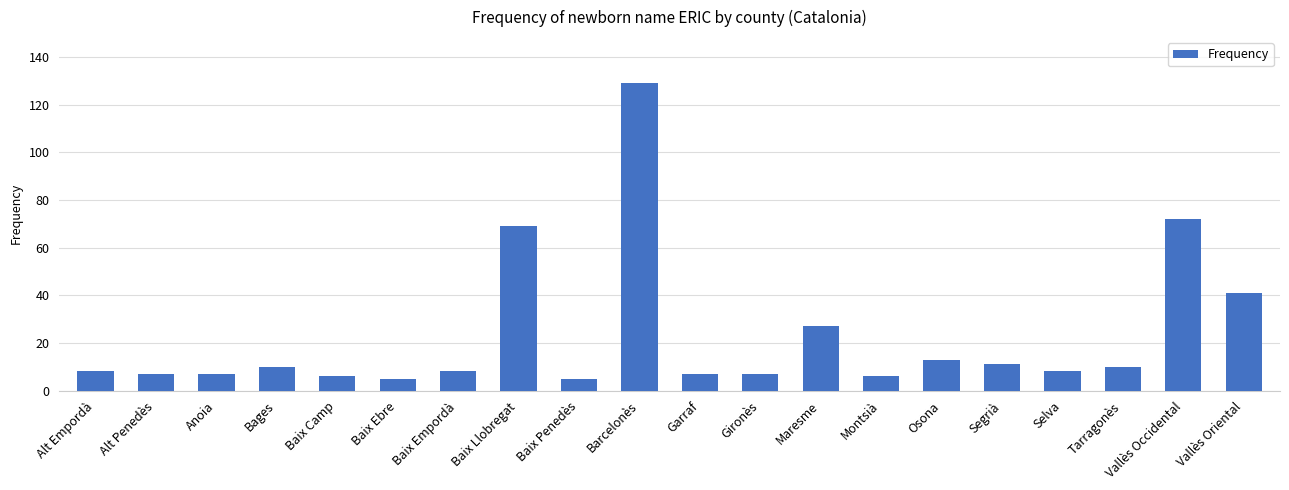

What is the difference between the maximum and minimum values?

124